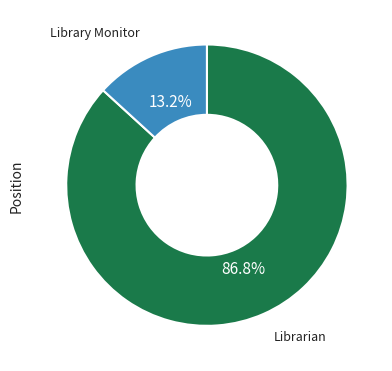

What percentage is NOT represented by Librarian?

13.2%